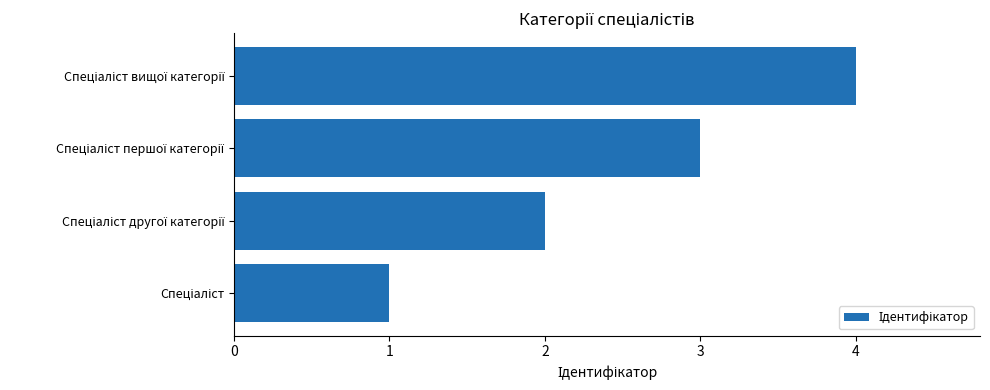

What is the difference between the maximum and minimum values?

3